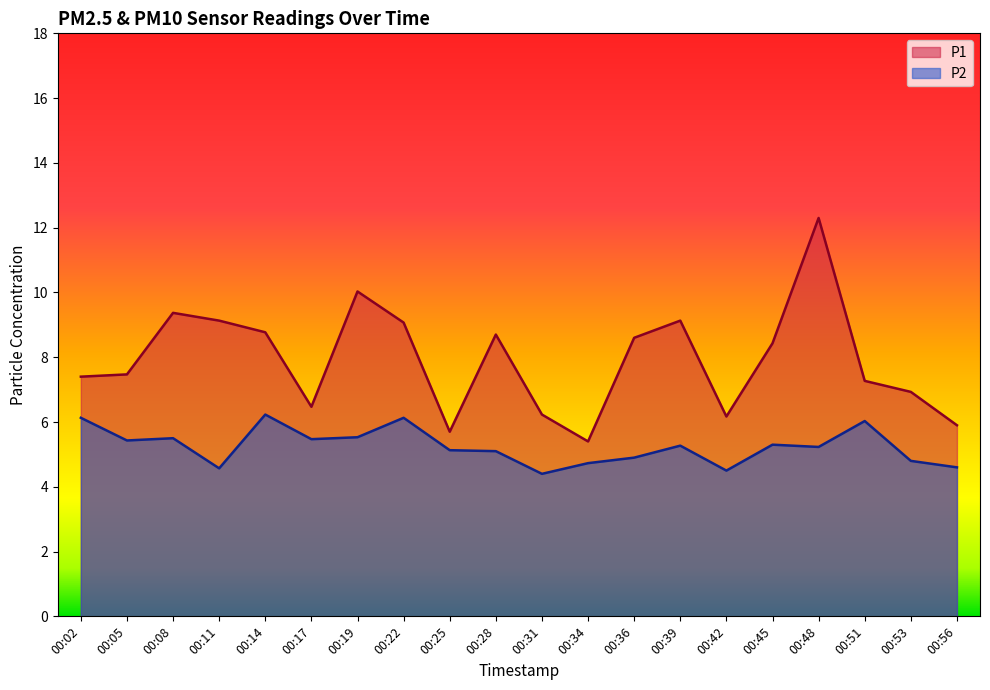

Which series has the largest total across all categories?

P1